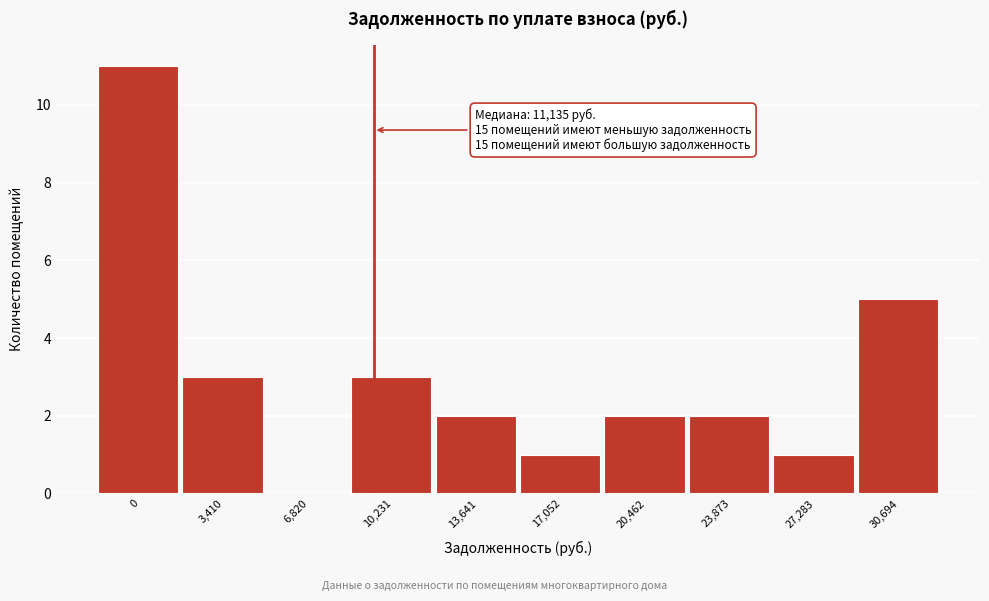

Reading left to right, what are all the values shown in this chart?

0=11	3,410=3	6,820=0	10,231=3	13,641=2	17,052=1	20,462=2	23,873=2	27,283=1	30,694=5